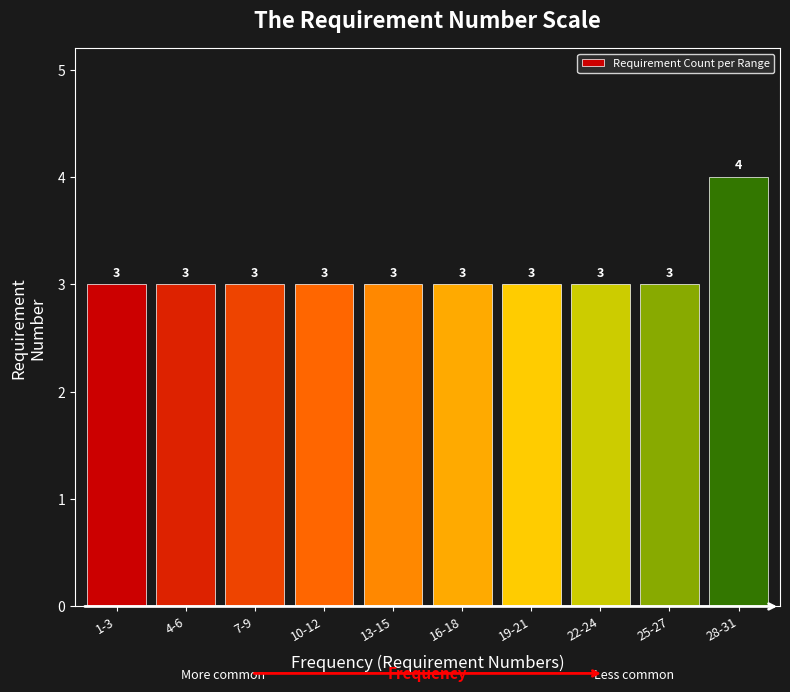

Reading left to right, extract all data points from this chart.

3	3	3	3	3	3	3	3	3	4